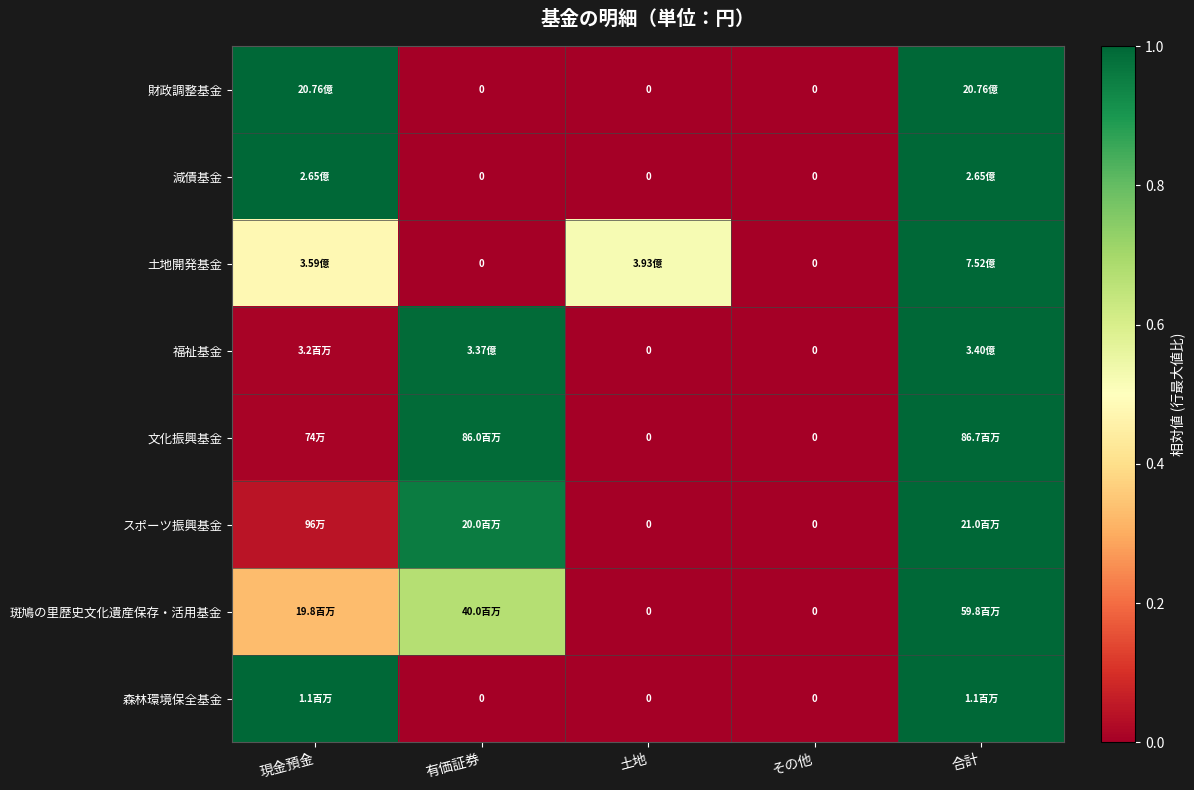

Between 有価証券 and 合計, which is larger?

合計